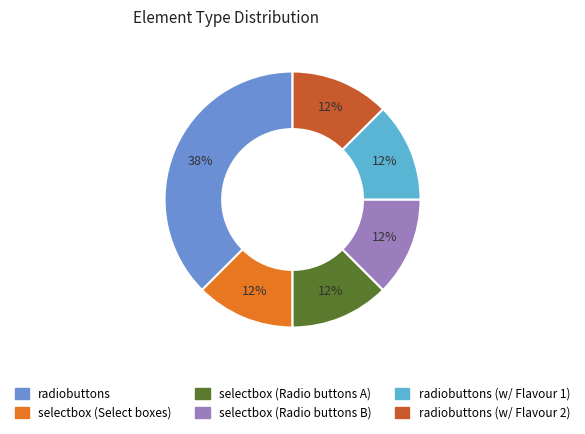

Does any single category account for the majority?

No